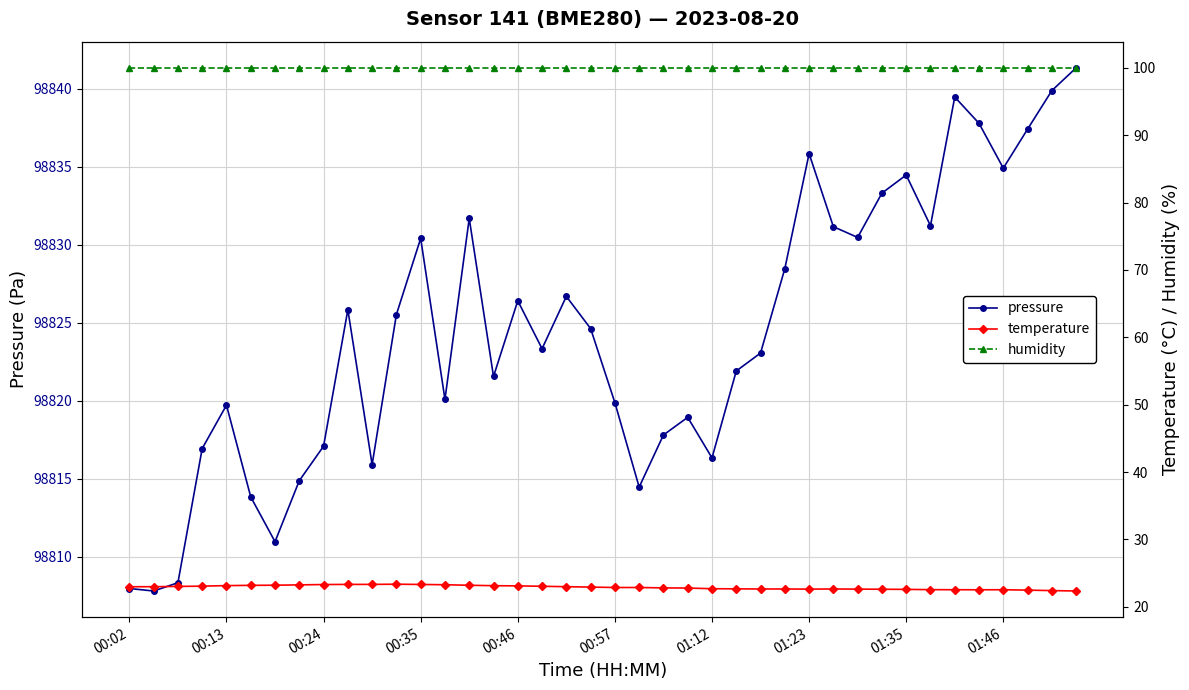

True or false: pressure has a value of 98835.8 at 01:23.

True